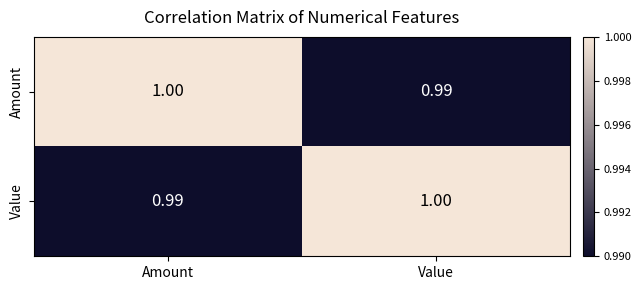

Where is Amount nearest to the value 0?

Value